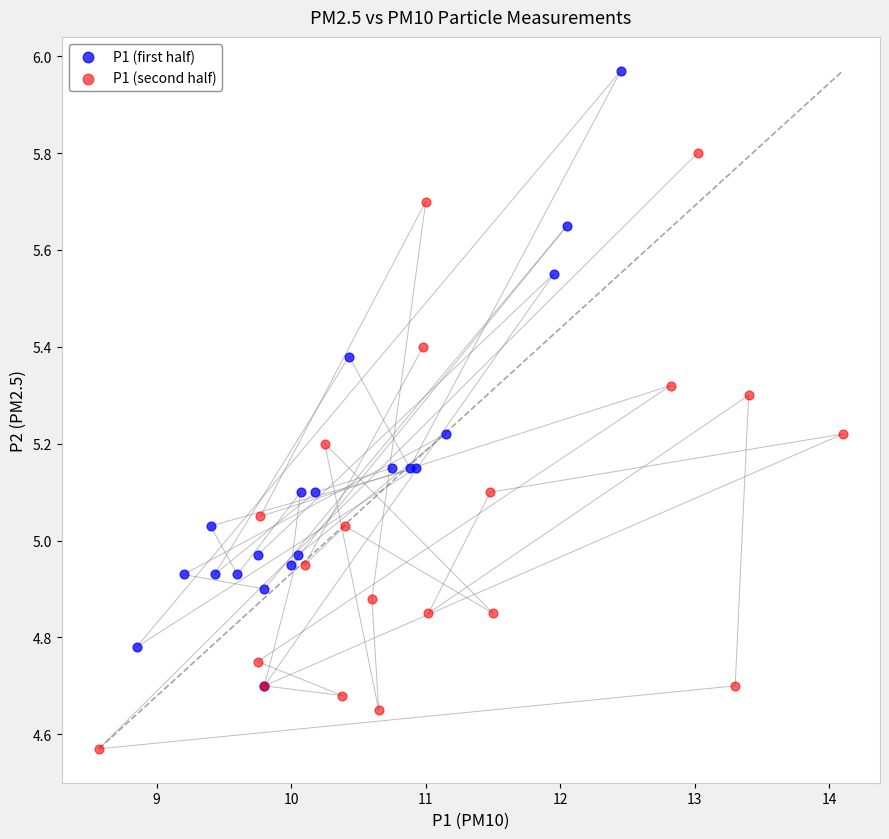

Which series contains the lowest Y value?

P1 (second half)